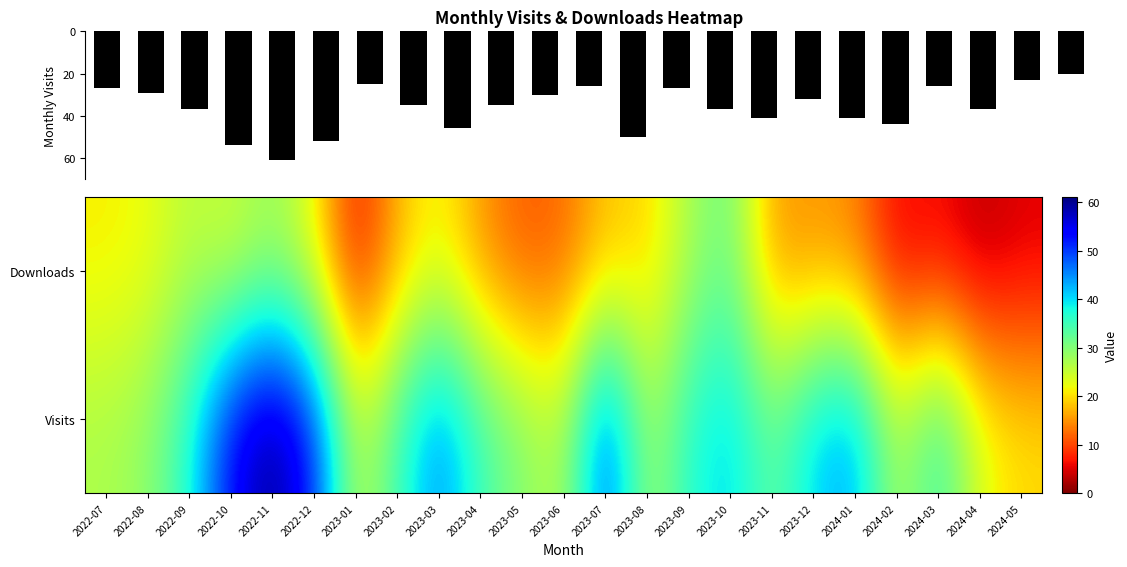

At which category is the sum across all series the highest?

2022-11